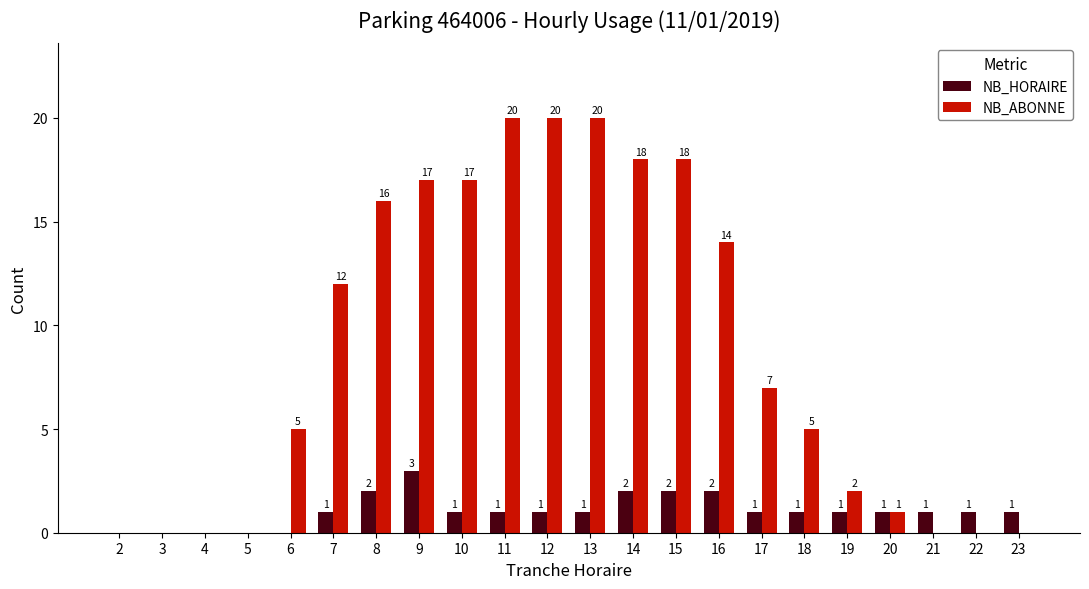

How many groups of bars are there?

22